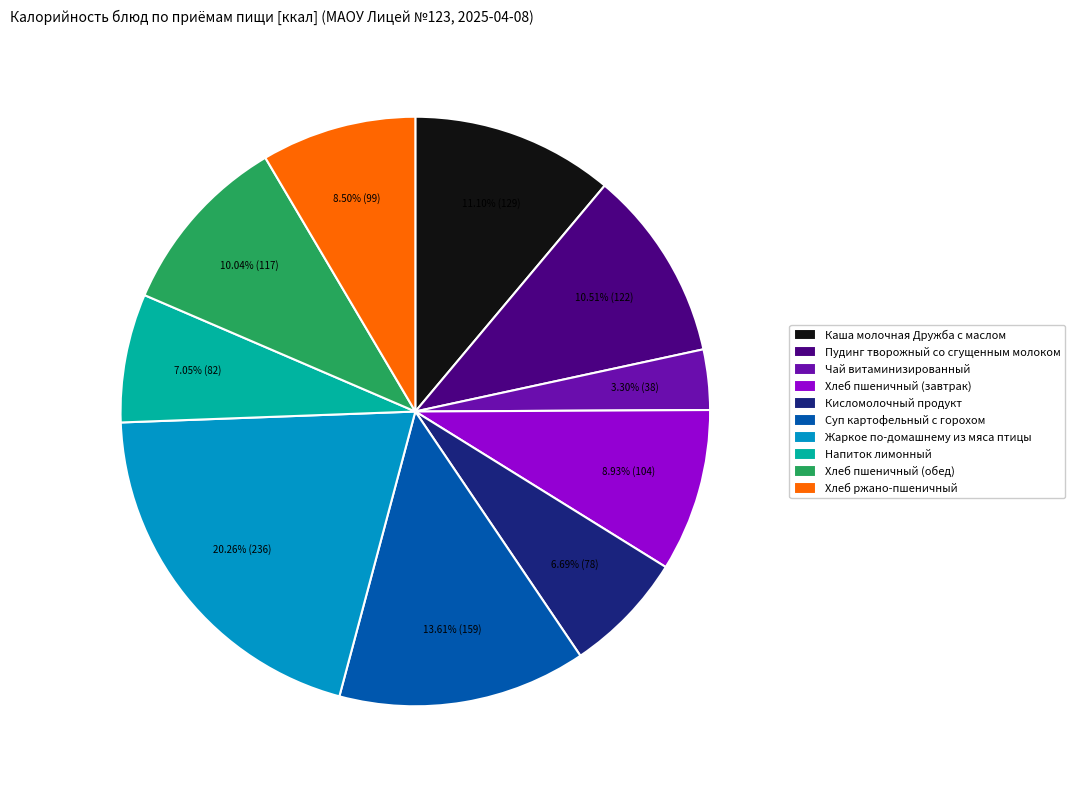

How many slices are in this pie chart?

10